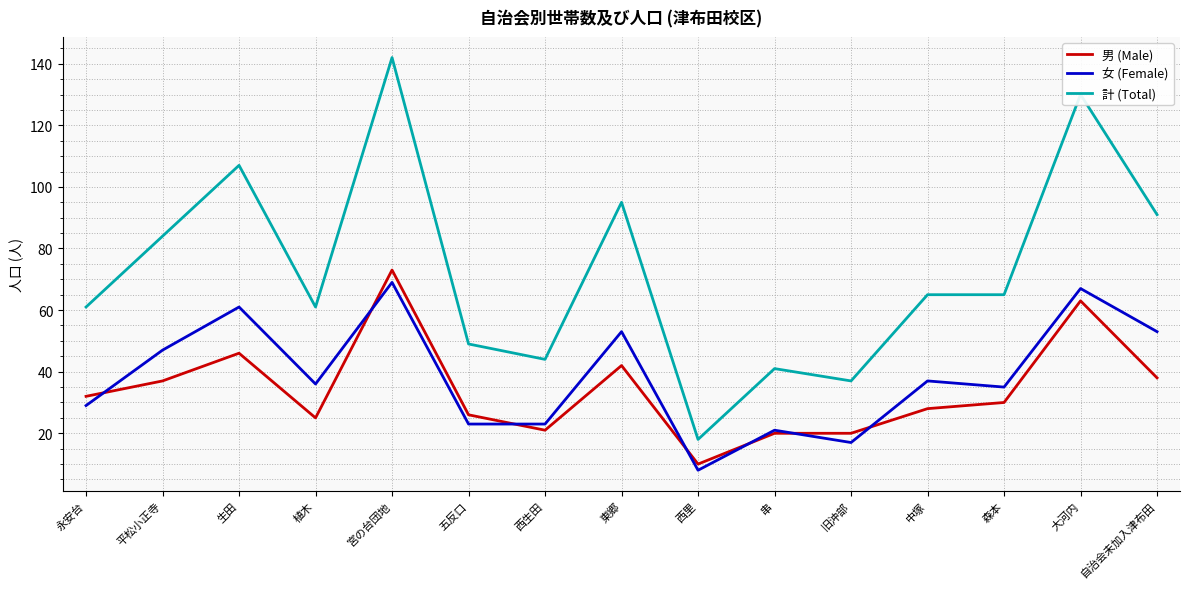

Does the chart have visible grid lines?

Yes